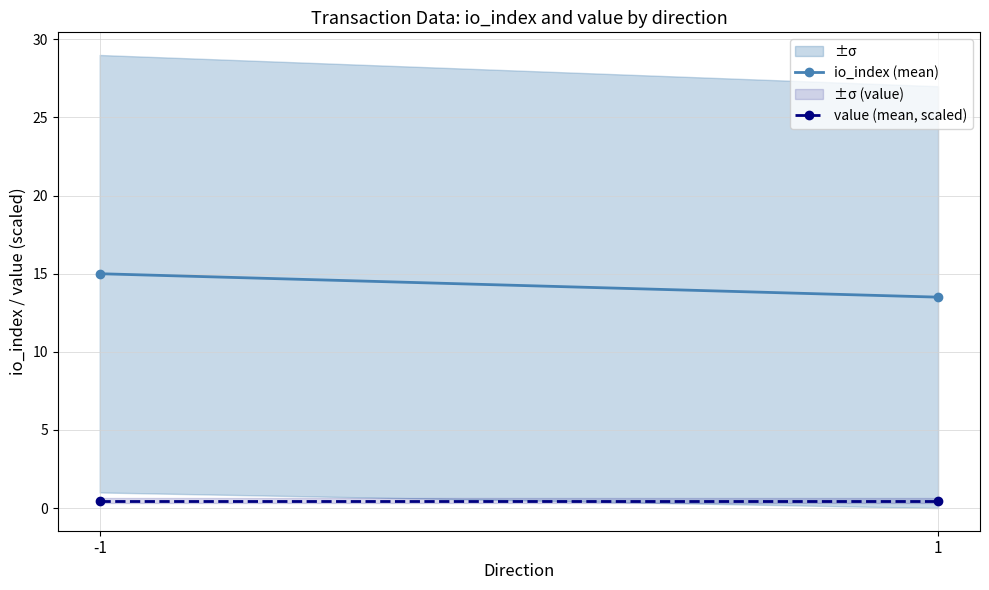

The value of value (mean, scaled) at 1 is 0.1. True or false?

False